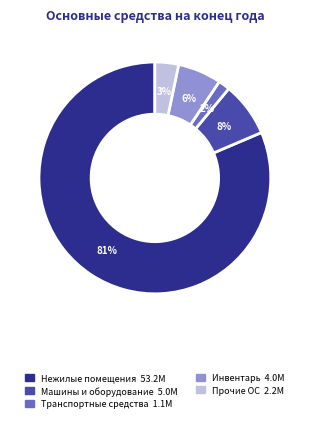

How many slices are in this pie chart?

5